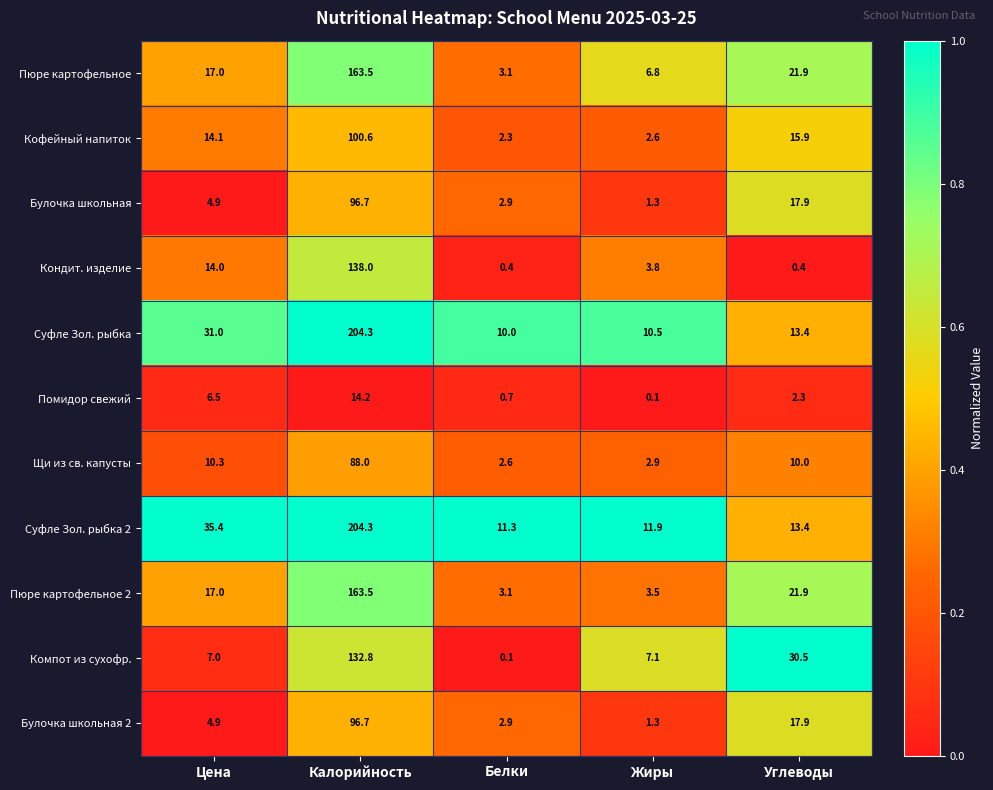

Between Цена and Углеводы, which series saw the biggest shift?

Компот из сухофр.